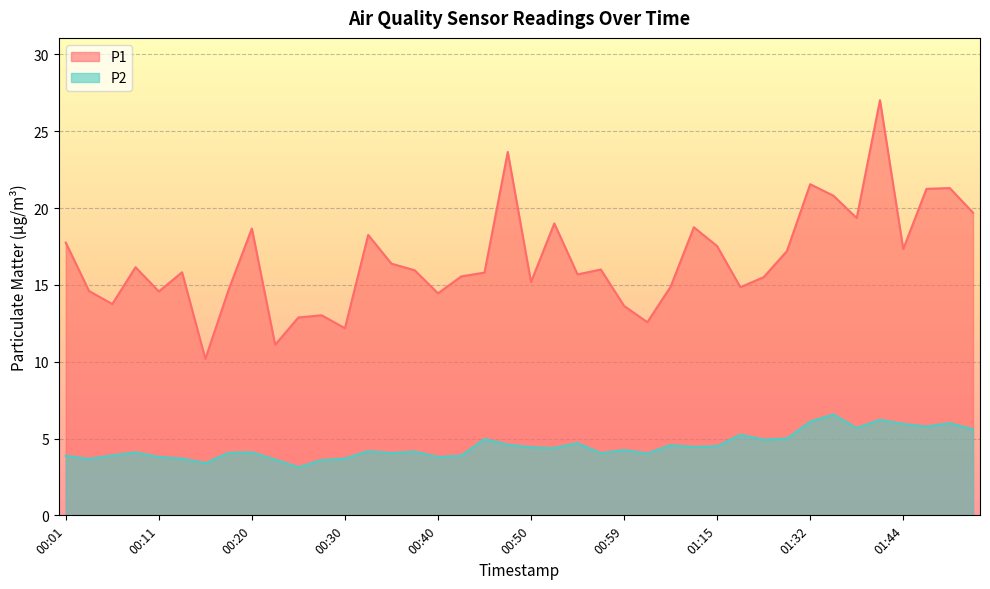

What is the sum of the P2 values at 00:25 and 01:15?

7.6